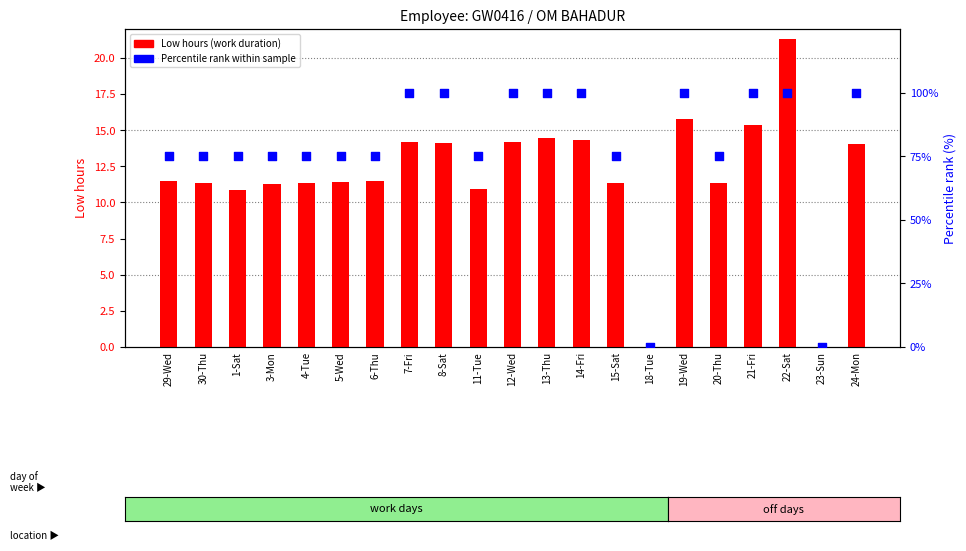

What are all the series names shown in the legend?

Low hours (work duration), Percentile rank within sample